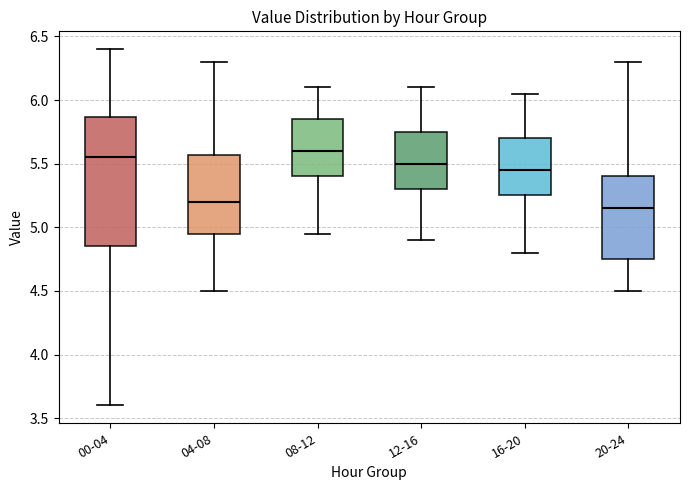

Reading left to right, read every box against the y-axis: the position of its median line, the range the box covers, and the ends of its whiskers. The values are not printed on the chart, so give them approximately, as read against the axis.

00-04: median 5.55, box 4.85 to 5.85, whiskers 3.60 to 6.40
04-08: median 5.20, box 4.95 to 5.55, whiskers 4.50 to 6.30
08-12: median 5.60, box 5.40 to 5.85, whiskers 4.95 to 6.10
12-16: median 5.50, box 5.30 to 5.75, whiskers 4.90 to 6.10
16-20: median 5.45, box 5.25 to 5.70, whiskers 4.80 to 6.05
20-24: median 5.15, box 4.75 to 5.40, whiskers 4.50 to 6.30